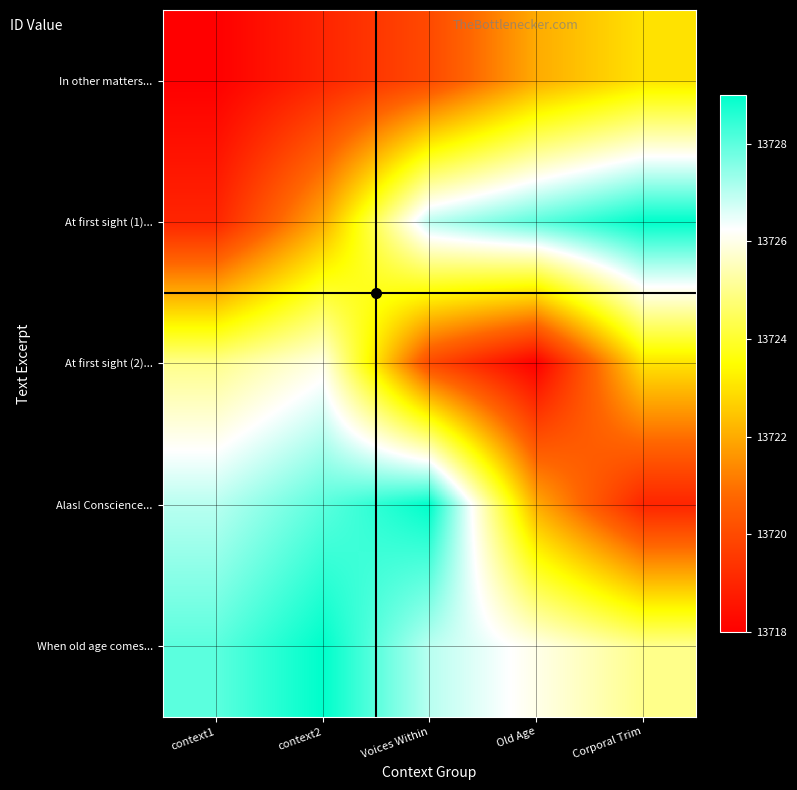

What is the maximum value shown in the chart?

13729